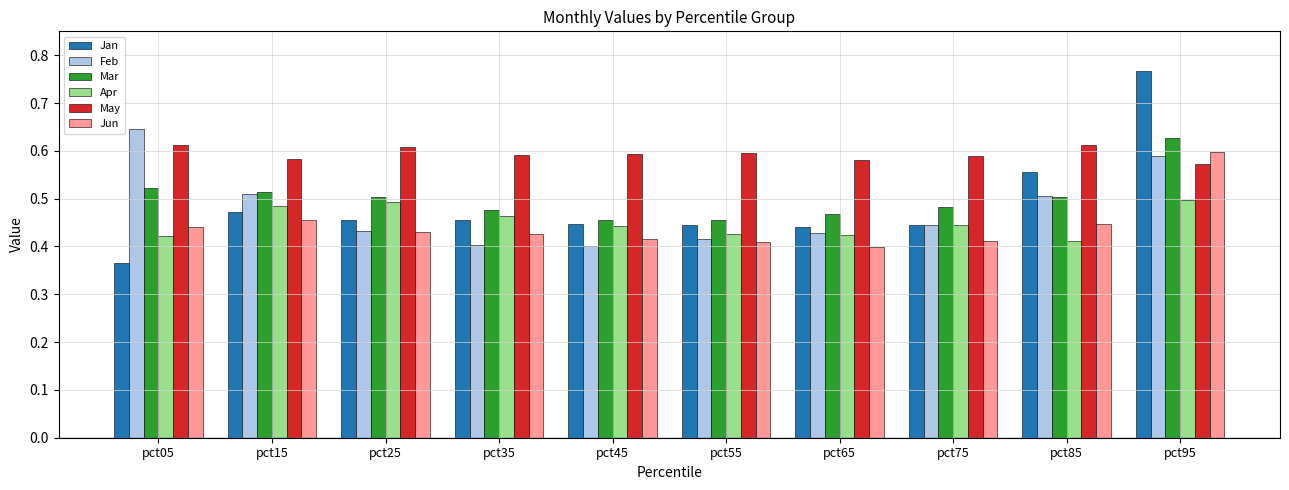

What is the spread (max minus min) of values at pct95?

0.3